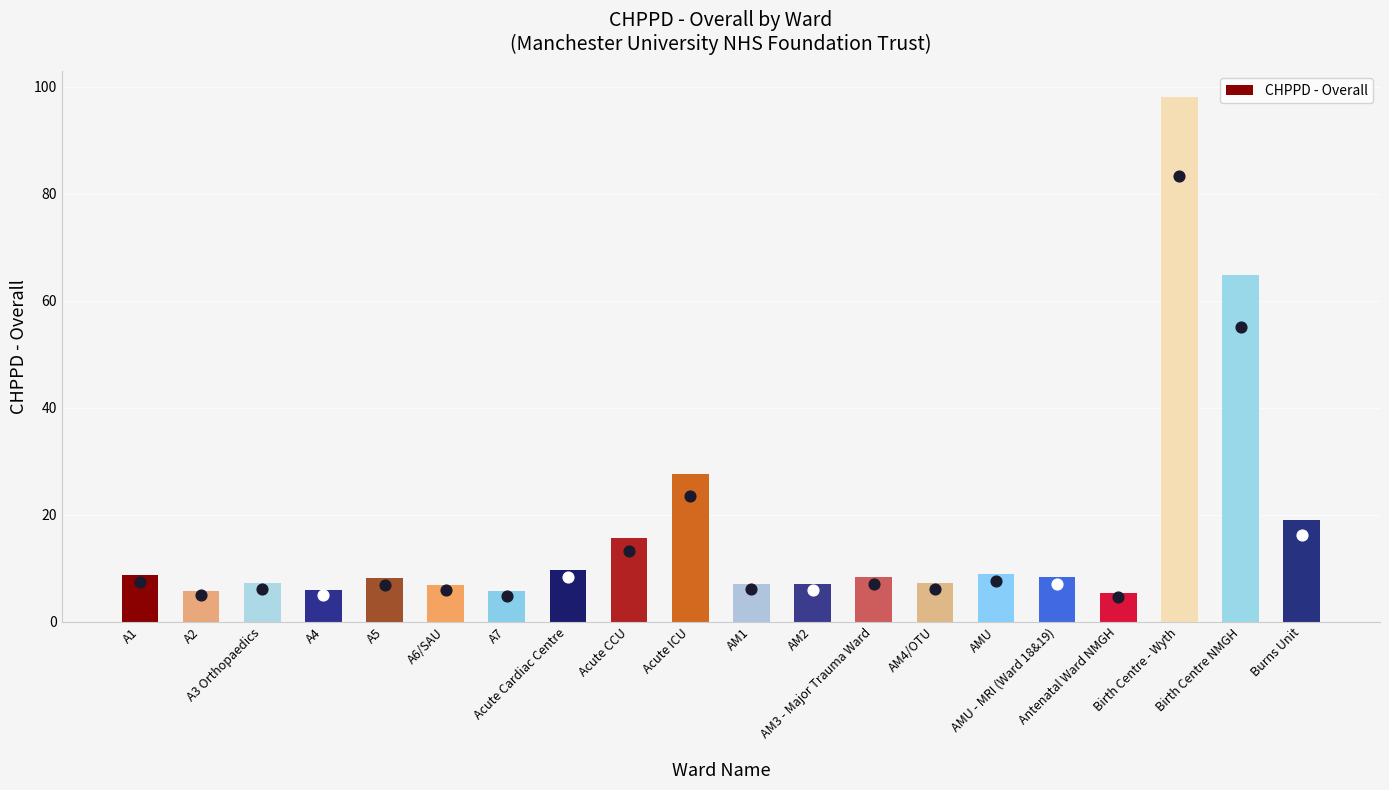

Between AM4/OTU and AMU, which is larger?

AMU